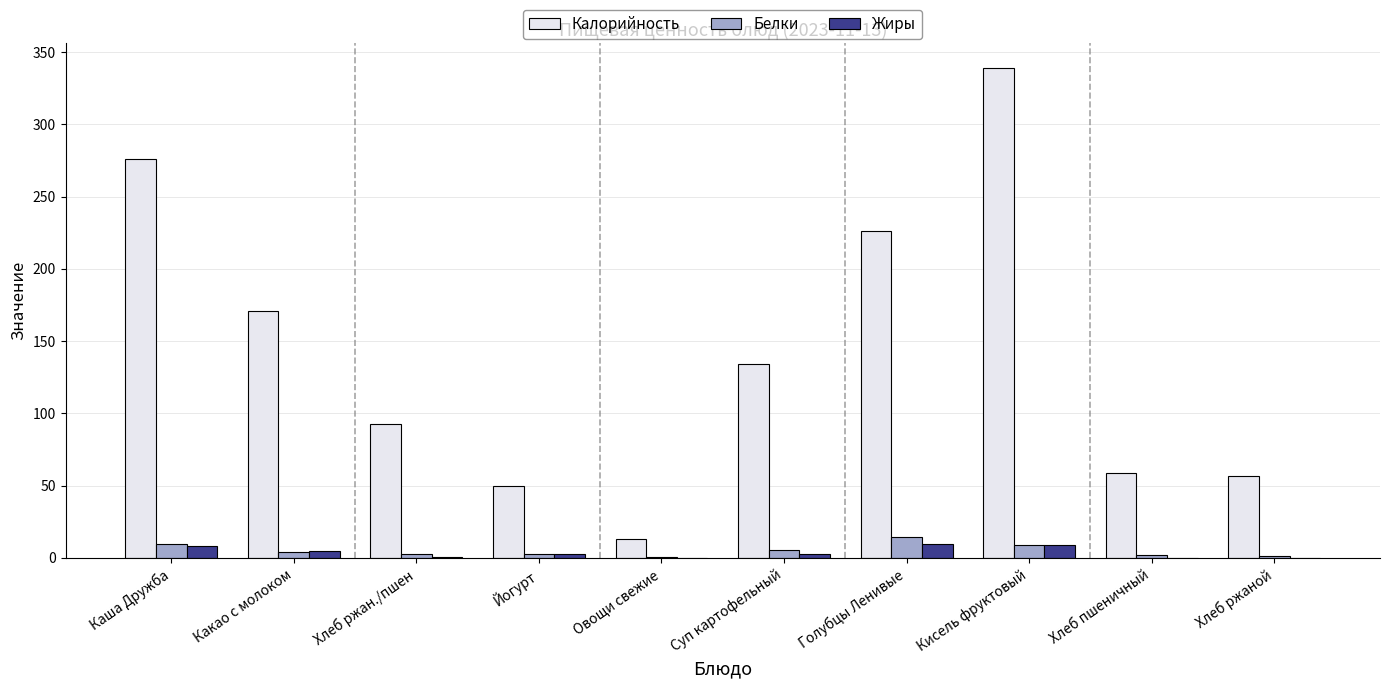

The Белки series shows 5.4 at Суп картофельный. True or false?

True